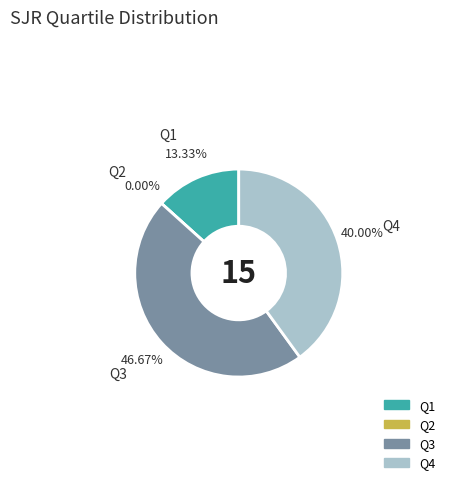

To the nearest percent, what percentage of the pie is Q3?

47%